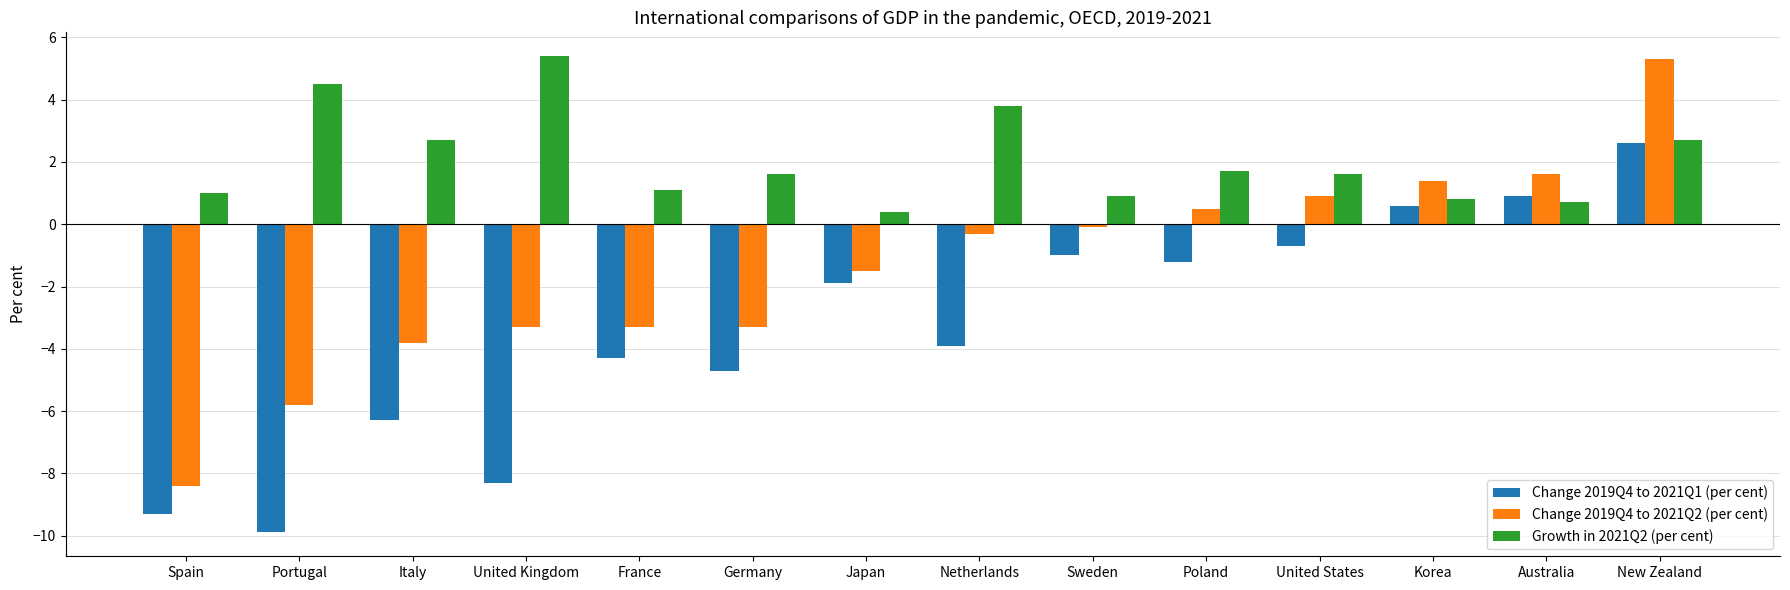

Reading left to right, extract all data points from this chart.

Change 2019Q4 to 2021Q1 (per cent): Spain=-9.3	Portugal=-9.9	Italy=-6.3	United Kingdom=-8.3	France=-4.3	Germany=-4.7	Japan=-1.9	Netherlands=-3.9	Sweden=-1.0	Poland=-1.2	United States=-0.7	Korea=0.6	Australia=0.9	New Zealand=2.6
Change 2019Q4 to 2021Q2 (per cent): Spain=-8.4	Portugal=-5.8	Italy=-3.8	United Kingdom=-3.3	France=-3.3	Germany=-3.3	Japan=-1.5	Netherlands=-0.3	Sweden=-0.1	Poland=0.5	United States=0.9	Korea=1.4	Australia=1.6	New Zealand=5.3
Growth in 2021Q2 (per cent): Spain=1.0	Portugal=4.5	Italy=2.7	United Kingdom=5.4	France=1.1	Germany=1.6	Japan=0.4	Netherlands=3.8	Sweden=0.9	Poland=1.7	United States=1.6	Korea=0.8	Australia=0.7	New Zealand=2.7